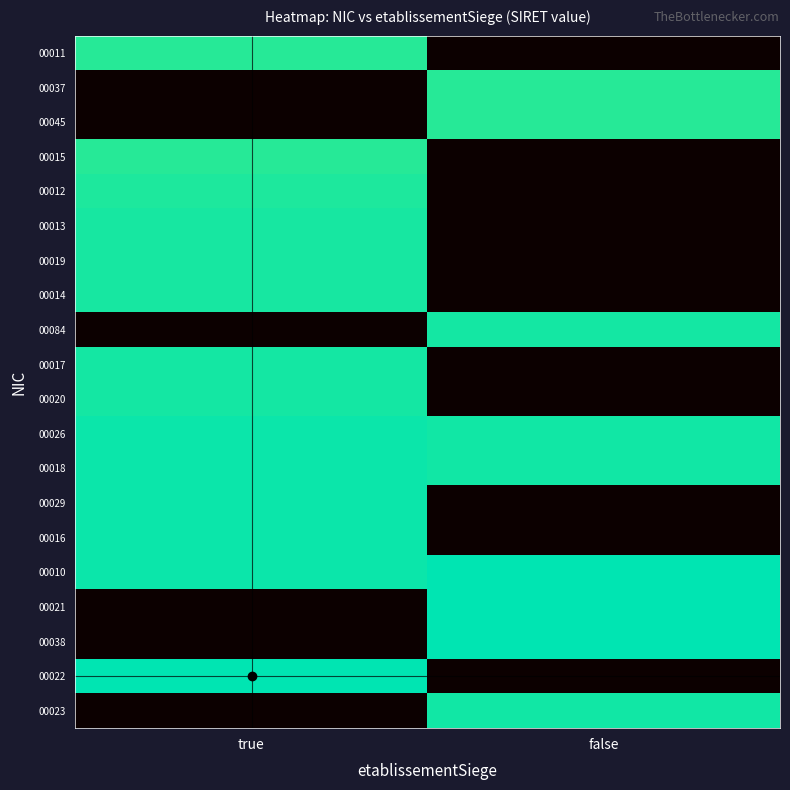

Reading left to right, list all the values displayed in this chart.

00011: true=30.7	false=0.0
00037: true=0.0	false=30.7
00045: true=0.0	false=30.7
00015: true=30.7	false=0.0
00012: true=30.9	false=0.0
00013: true=31.0	false=0.0
00019: true=31.0	false=0.0
00014: true=31.1	false=0.0
00084: true=0.0	false=31.1
00017: true=31.1	false=0.0
00020: true=31.1	false=0.0
00026: true=31.3	false=31.2
00018: true=31.3	false=31.2
00029: true=31.3	false=0.0
00016: true=31.3	false=0.0
00010: true=31.3	false=31.6
00021: true=0.0	false=31.5
00038: true=0.0	false=31.5
00022: true=31.6	false=0.0
00023: true=0.0	false=31.2